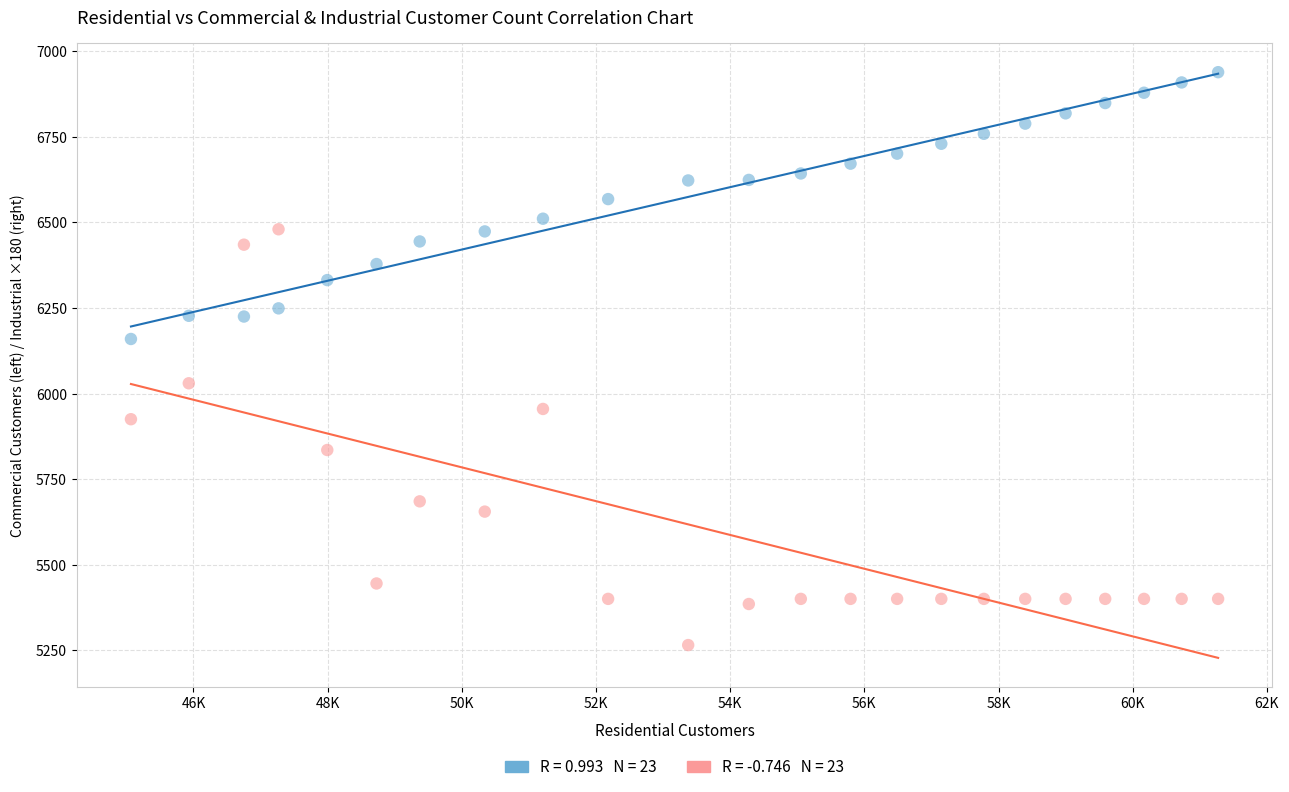

Across all data points, what is the range of Y values (max minus min)?

1674.0